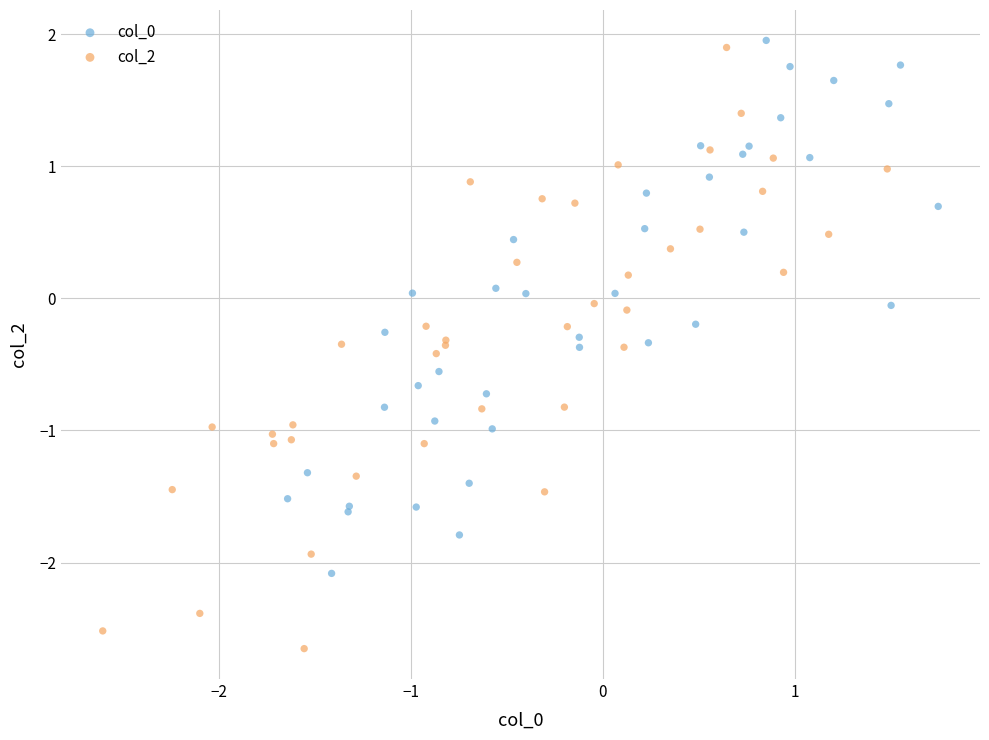

Which series reaches the minimum Y coordinate?

col_2